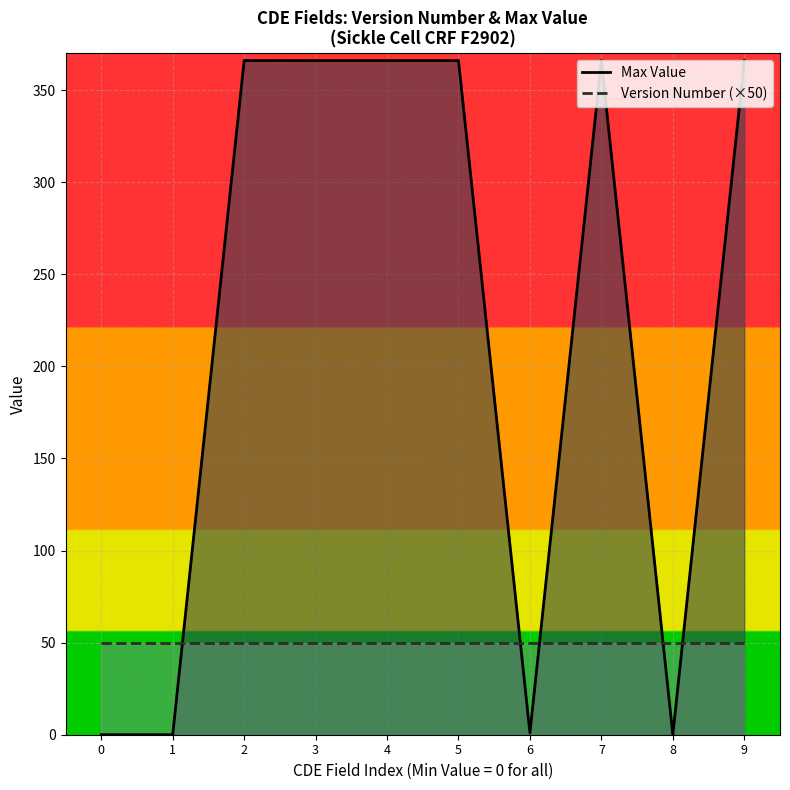

Reading left to right, what are all the values shown in this chart?

Max Value: 0	0	366	366	366	366	1	366	0	366
Version Number: 50	50	50	50	50	50	50	50	50	50